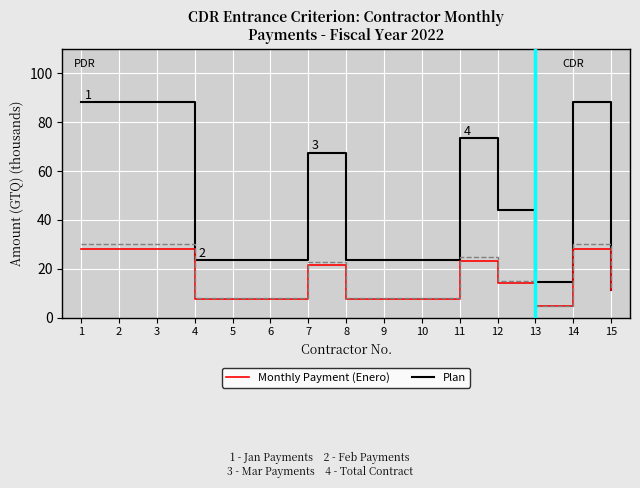

What is the greatest value displayed?

88.1